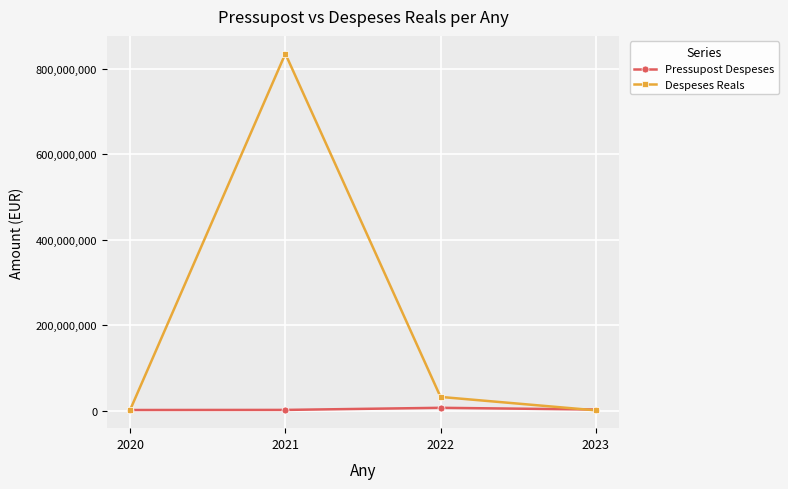

What are all the series names shown in the legend?

Pressupost Despeses, Despeses Reals